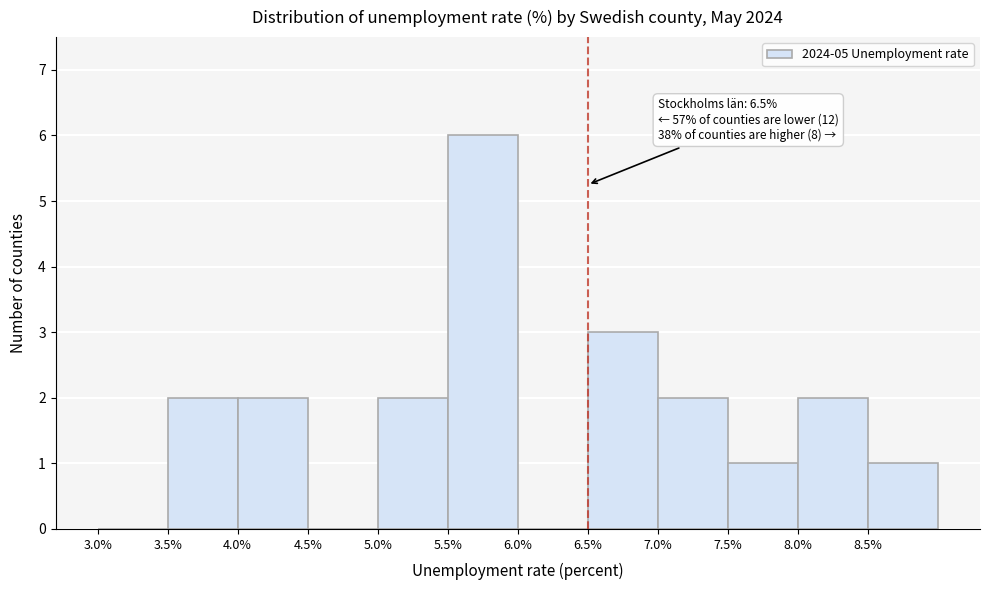

Which range on the x-axis has the tallest bar?

5.5 to 6.0